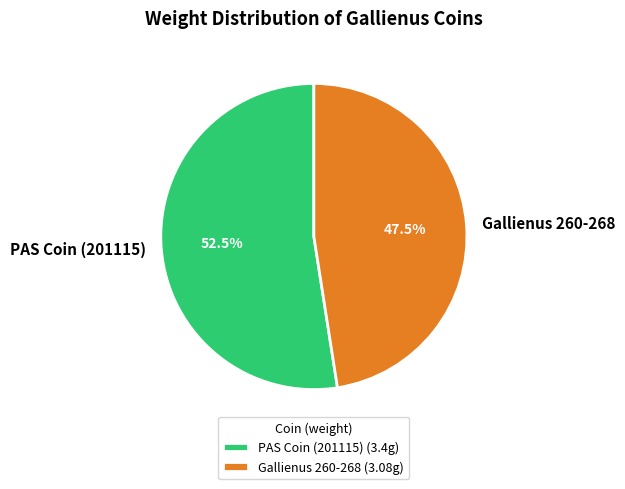

Which category has the smallest portion of the pie?

Gallienus 260-268